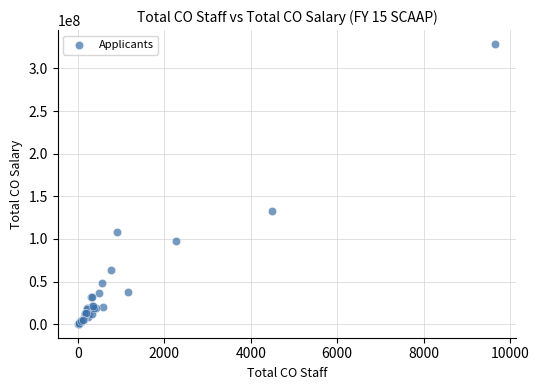

What Y value in the scatter plot is closest to 164597079?

132749168.0